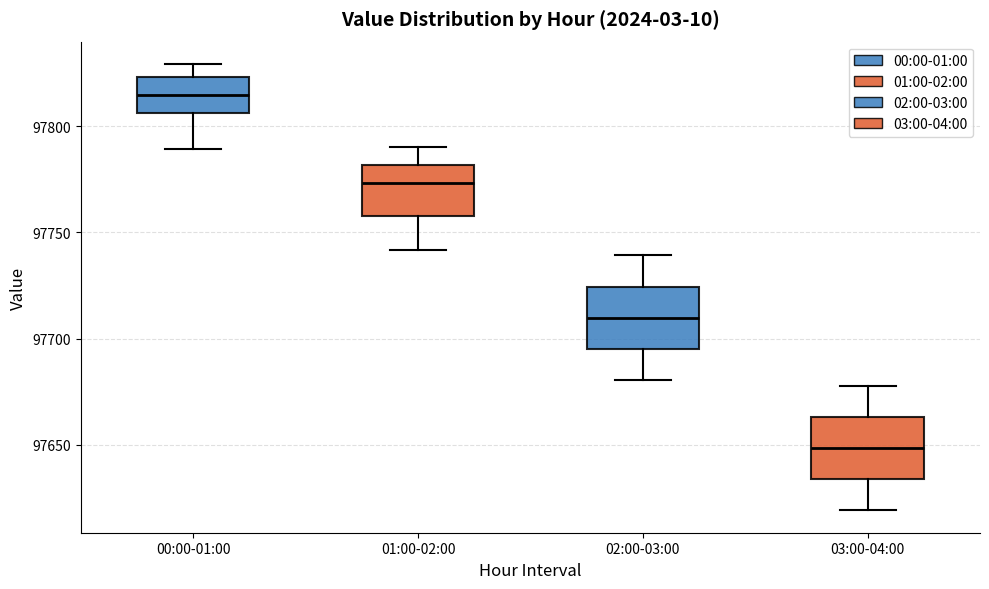

Reading left to right, transcribe this box plot: for each box, give where its median line is, the range the box spans, and where its two whiskers end, as read against the y-axis. The values are not printed on the chart, so give them approximately, as read against the axis.

00:00-01:00: median 97815, box 97805 to 97825, whiskers 97790 to 97830
01:00-02:00: median 97775, box 97760 to 97780, whiskers 97740 to 97790
02:00-03:00: median 97710, box 97695 to 97725, whiskers 97680 to 97740
03:00-04:00: median 97650, box 97635 to 97665, whiskers 97620 to 97680